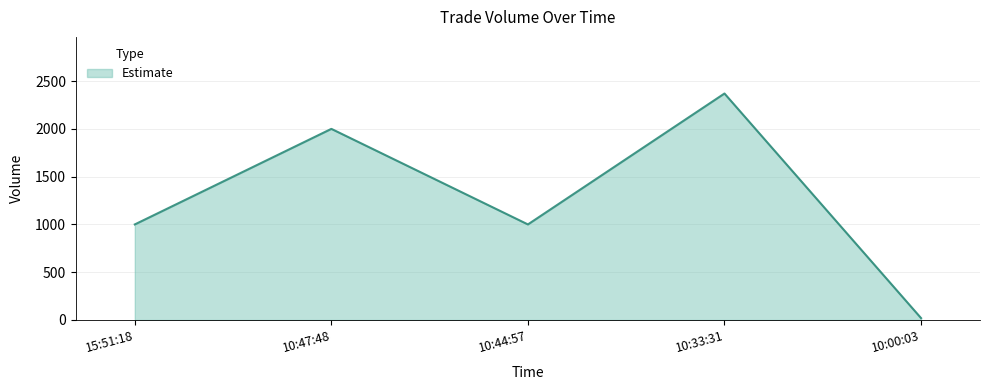

What is the smallest value displayed?

20